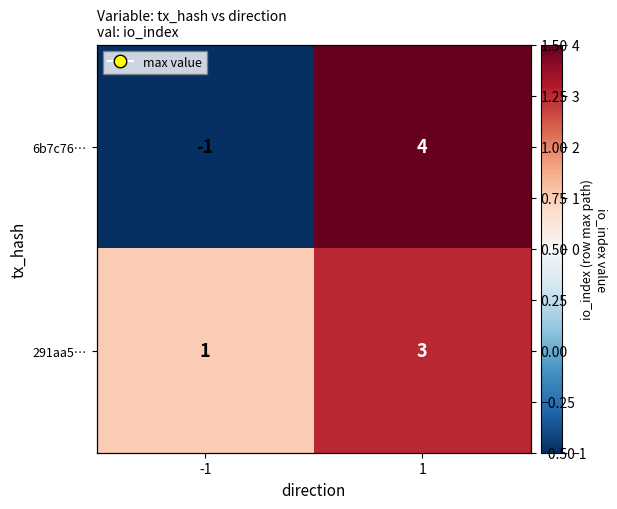

Which category has the highest value across all series?

1